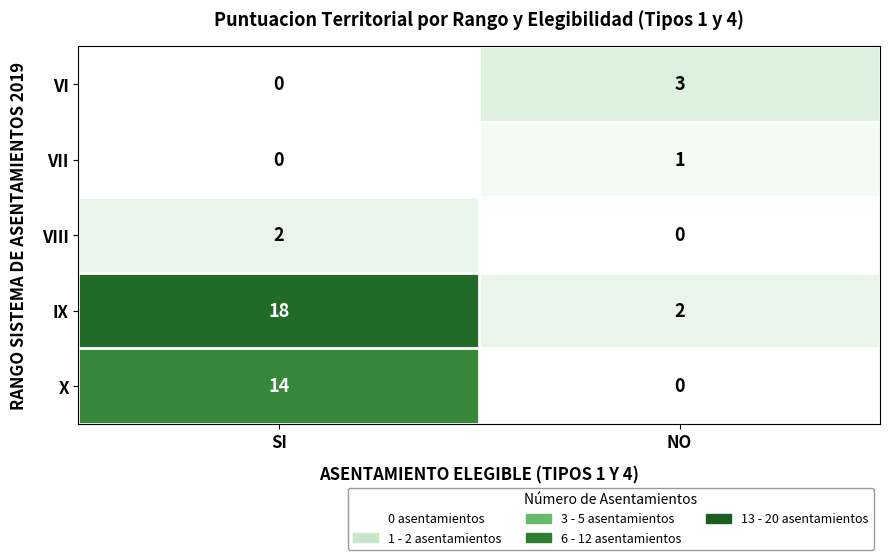

The VI series shows 3 at NO. True or false?

True